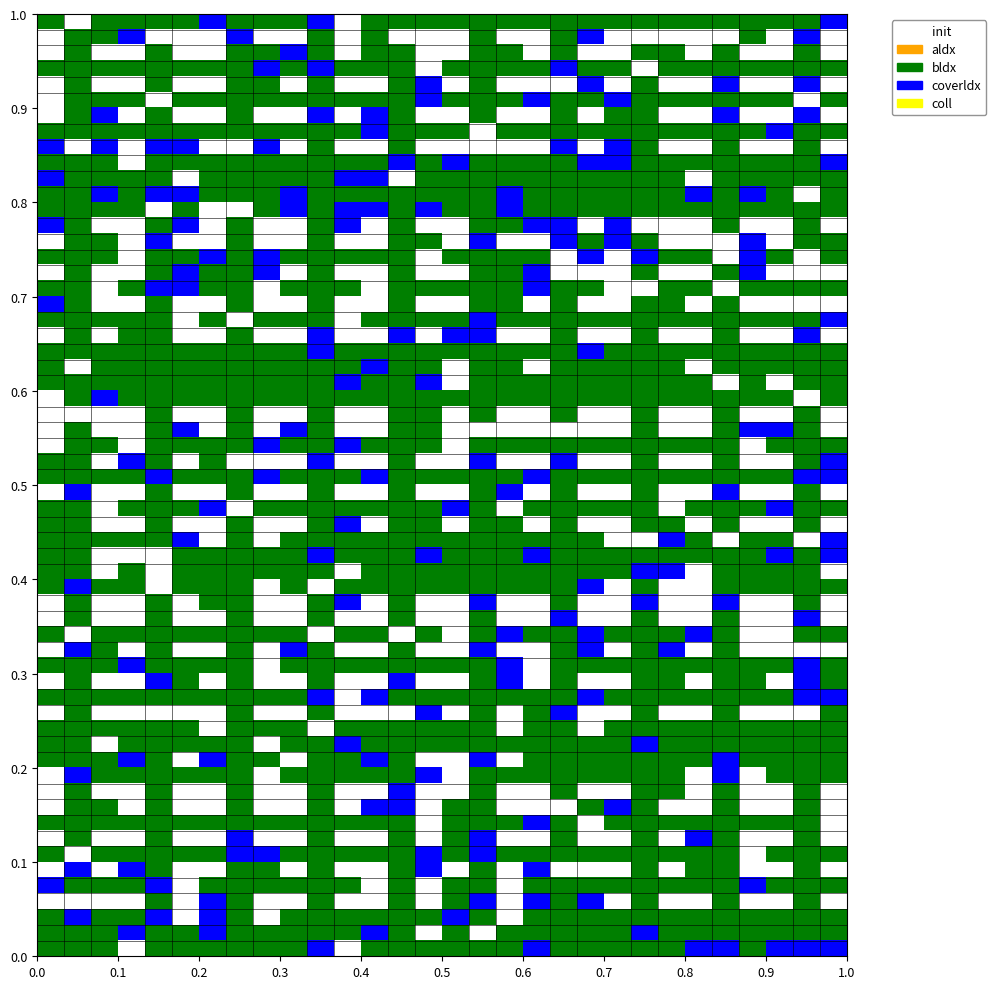

At how many categories does at least one series exceed 0?

2